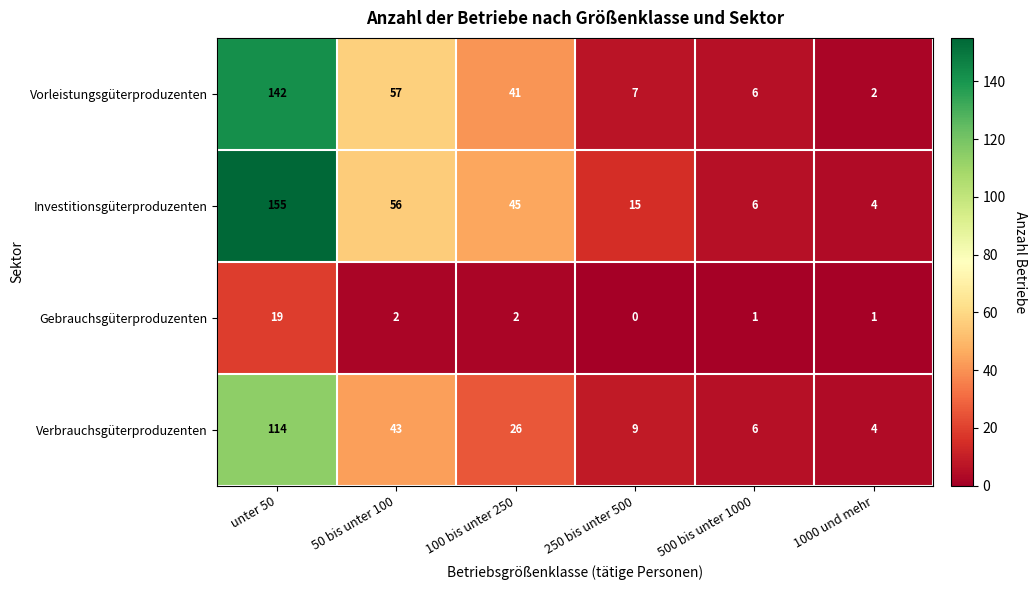

Which label corresponds to the smallest value in the chart?

250 bis unter 500